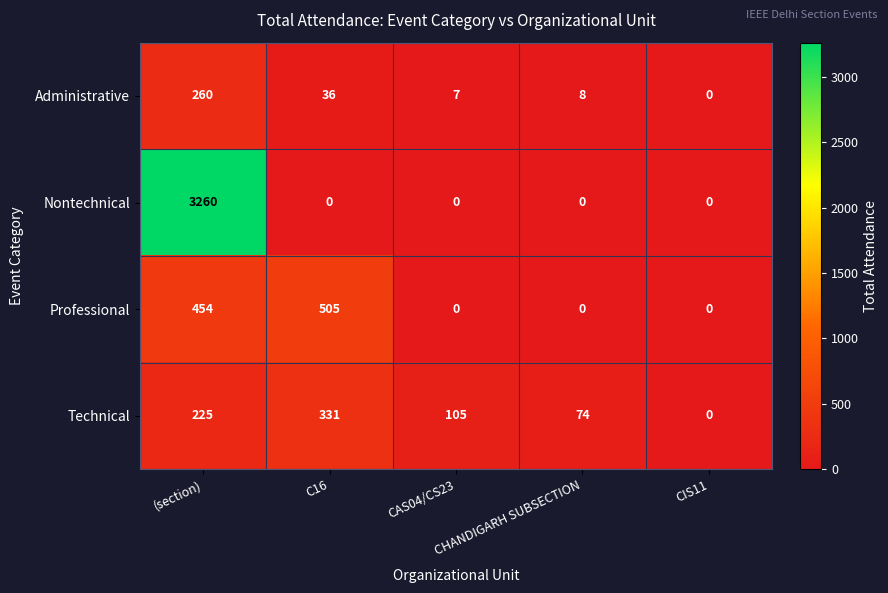

What is the total value across all series at C16?

872